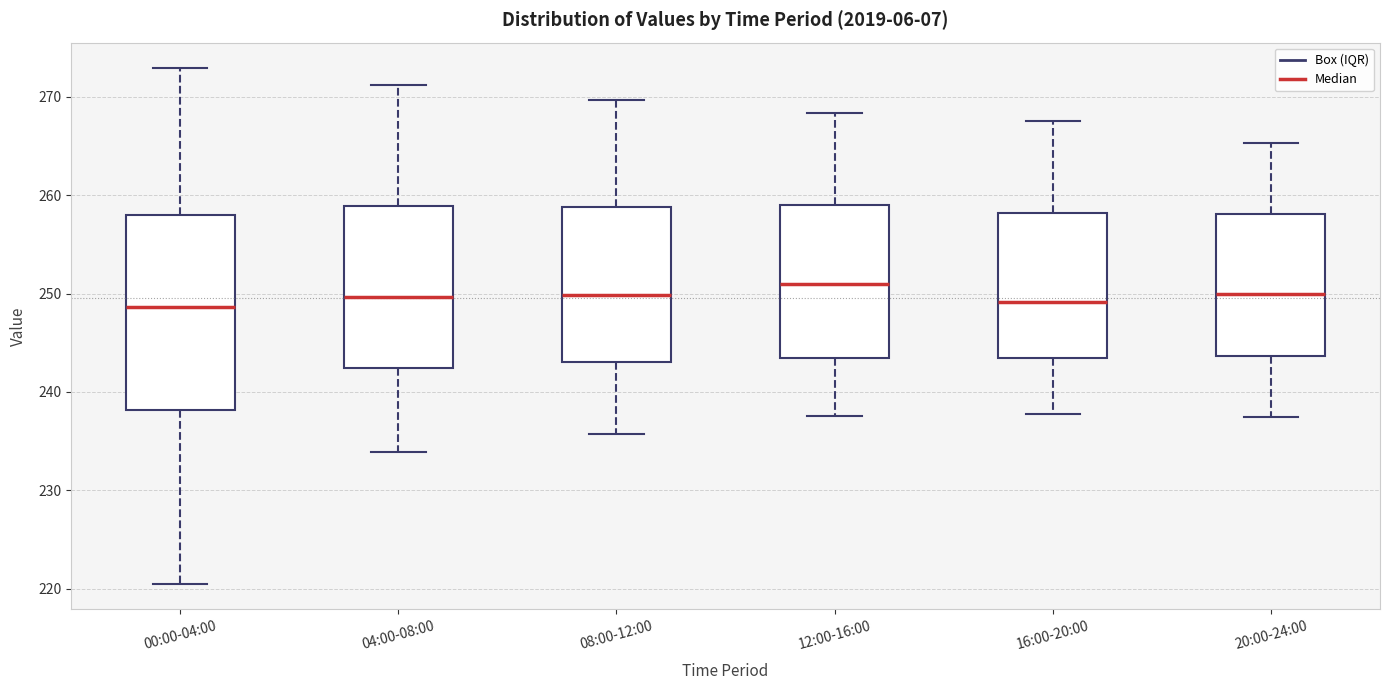

Reading left to right, transcribe this box plot: for each box, give where its median line is, the range the box spans, and where its two whiskers end, as read against the y-axis. The values are not printed on the chart, so give them approximately, as read against the axis.

00:00-04:00: median 249, box 238 to 258, whiskers 221 to 273
04:00-08:00: median 250, box 242 to 259, whiskers 234 to 271
08:00-12:00: median 250, box 243 to 259, whiskers 236 to 270
12:00-16:00: median 251, box 243 to 259, whiskers 238 to 268
16:00-20:00: median 249, box 243 to 258, whiskers 238 to 268
20:00-24:00: median 250, box 244 to 258, whiskers 237 to 265